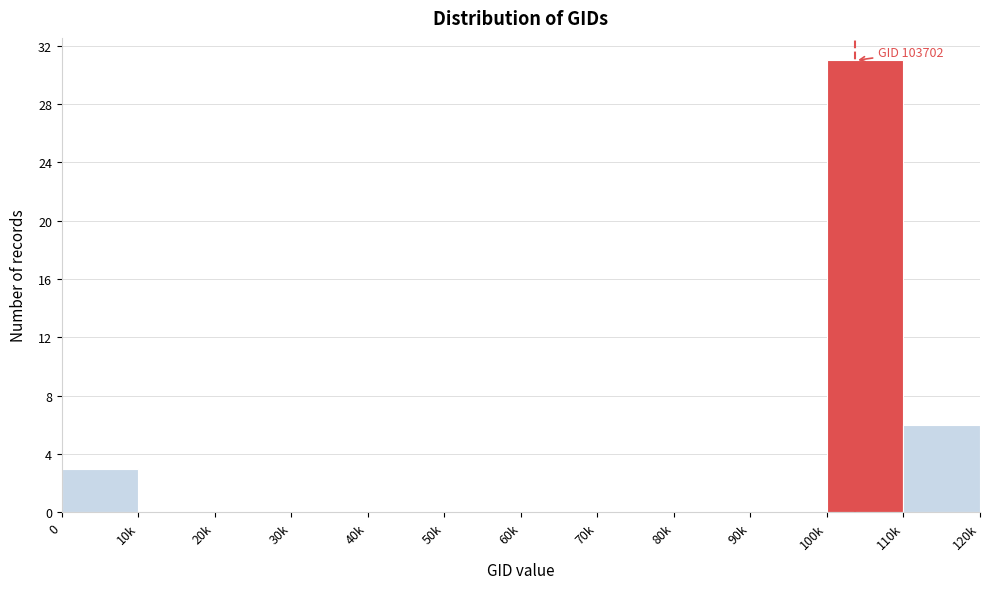

Reading left to right, what are all the values shown in this chart?

0=3	10k=0	20k=0	30k=0	40k=0	50k=0	60k=0	70k=0	80k=0	90k=0	100k=31	110k=6